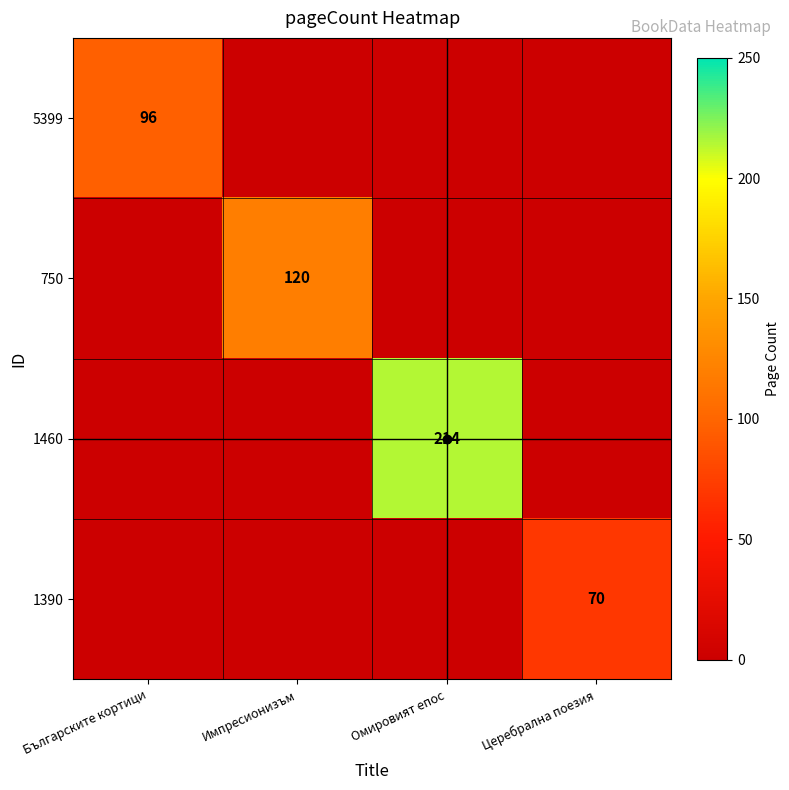

Is it true that 5399 equals 47 at Българските кортици?

False